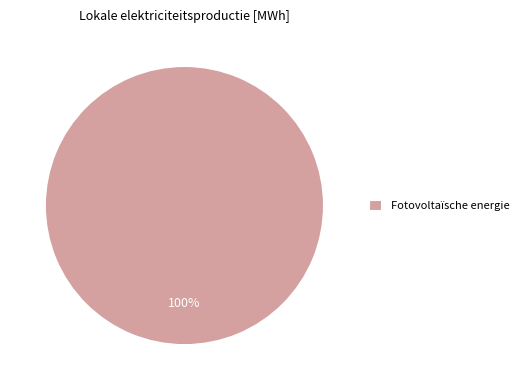

Rank the categories by value from lowest to highest.

Fotovoltaïsche energie